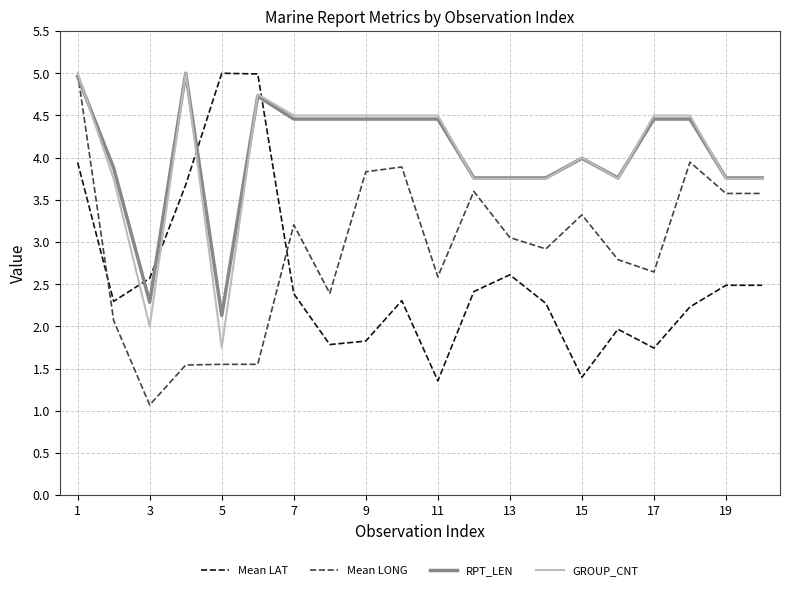

Which series ends up on top after the final intersection of Mean LAT and Mean LONG?

Mean LONG